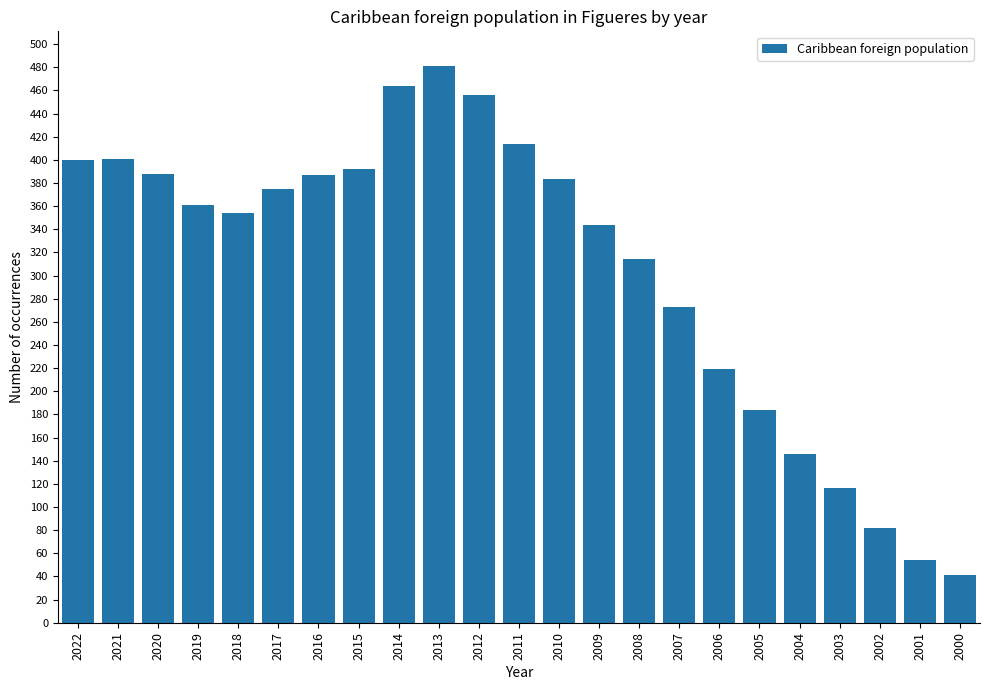

Are the bars grouped side by side (vs. stacked)?

No